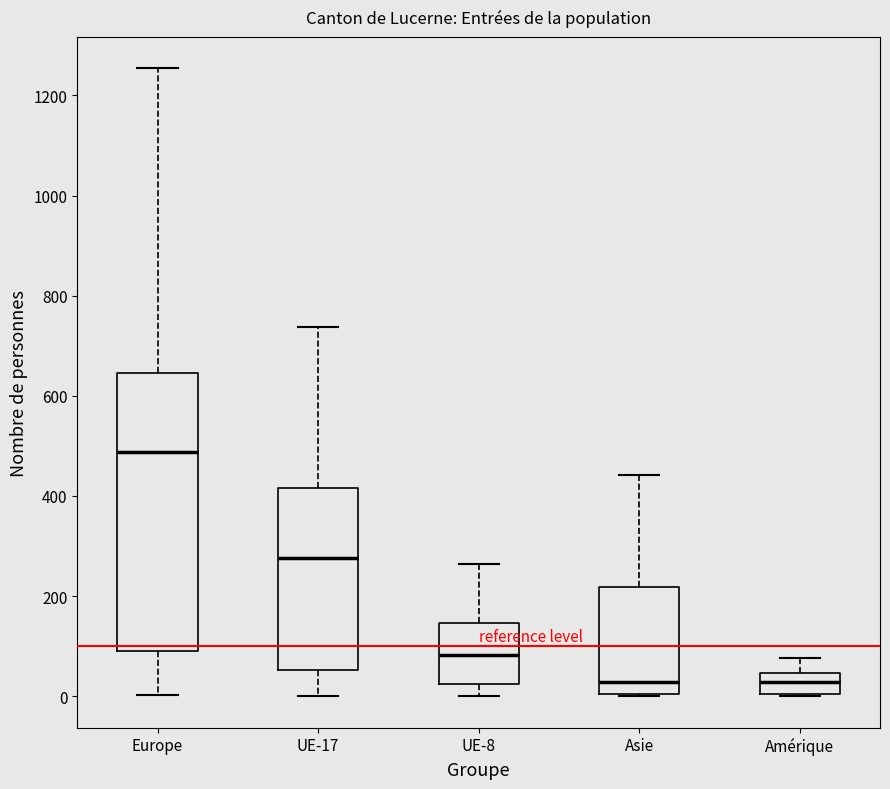

Reading left to right, read every box against the y-axis: the position of its median line, the range the box covers, and the ends of its whiskers. The values are not printed on the chart, so give them approximately, as read against the axis.

Europe: median 480, box 100 to 640, whiskers 0 to 1260
UE-17: median 280, box 60 to 420, whiskers 0 to 740
UE-8: median 80, box 20 to 140, whiskers 0 to 260
Asie: median 20, box 0 to 220, whiskers 0 to 440
Amérique: median 20, box 0 to 40, whiskers 0 to 80